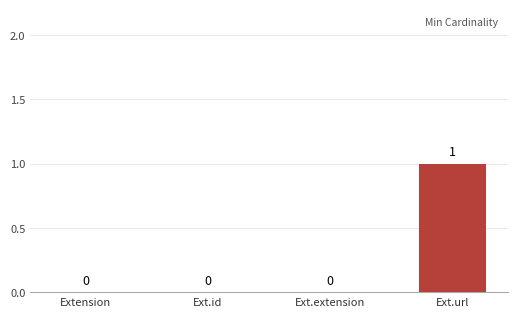

What is the maximum value shown in the chart?

1